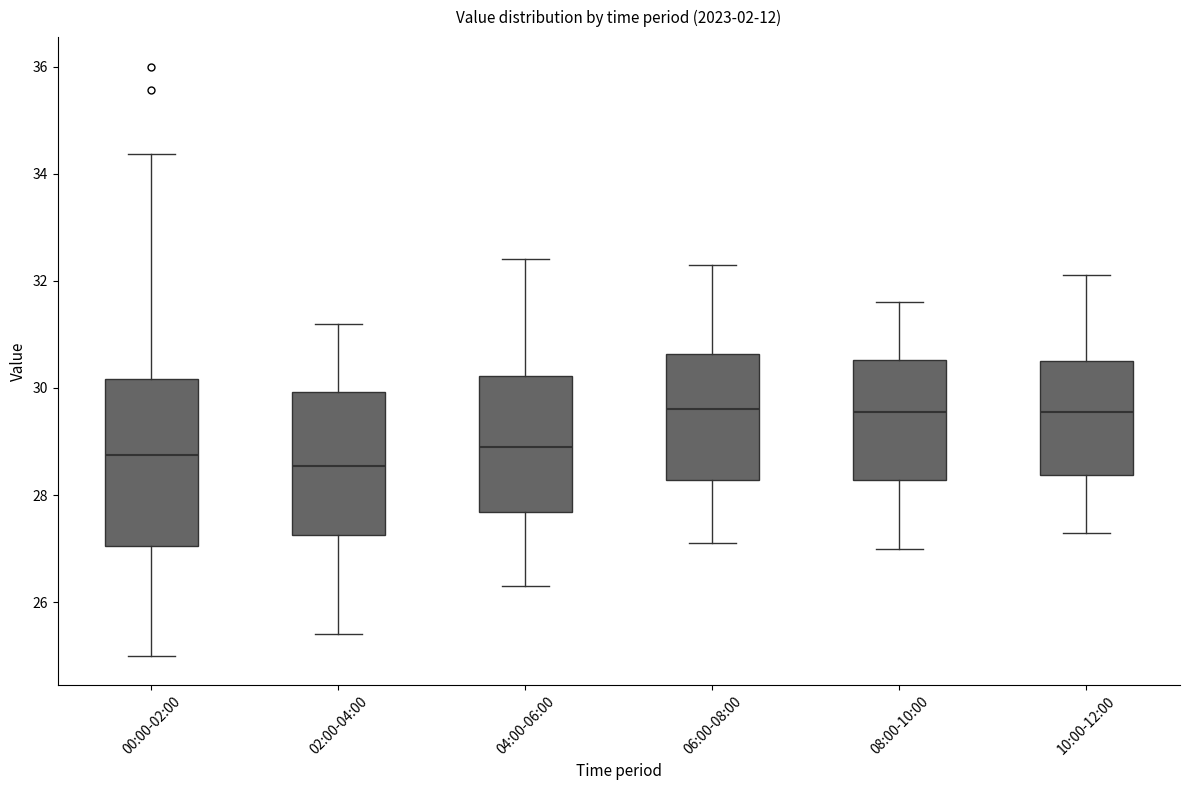

Reading left to right, transcribe this box plot: for each box, give where its median line is, the range the box spans, and where its two whiskers end, as read against the y-axis. The values are not printed on the chart, so give them approximately, as read against the axis.

00:00-02:00: median 28.8, box 27.0 to 30.2, whiskers 25.0 to 34.4
02:00-04:00: median 28.6, box 27.2 to 30.0, whiskers 25.4 to 31.2
04:00-06:00: median 29.0, box 27.6 to 30.2, whiskers 26.4 to 32.4
06:00-08:00: median 29.6, box 28.2 to 30.6, whiskers 27.2 to 32.4
08:00-10:00: median 29.6, box 28.2 to 30.6, whiskers 27.0 to 31.6
10:00-12:00: median 29.6, box 28.4 to 30.6, whiskers 27.4 to 32.2